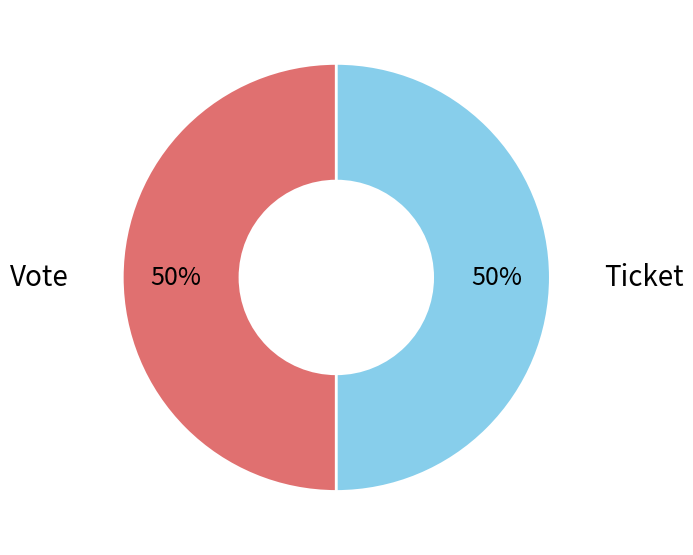

Do Vote and Ticket together represent more than half of the pie?

Yes